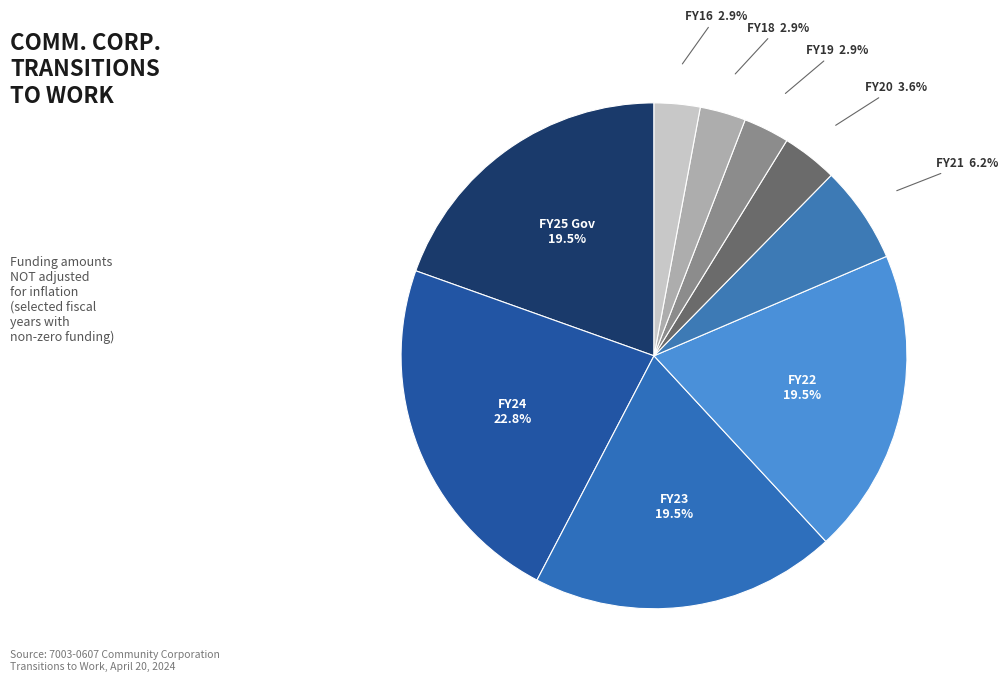

How many segments does this pie chart have?

9